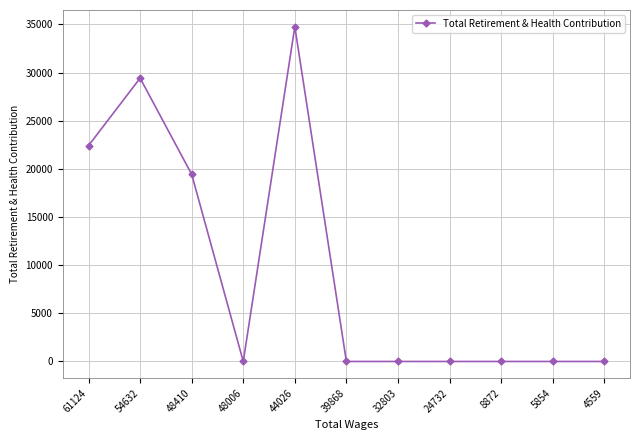

How many lines are shown in the chart?

1